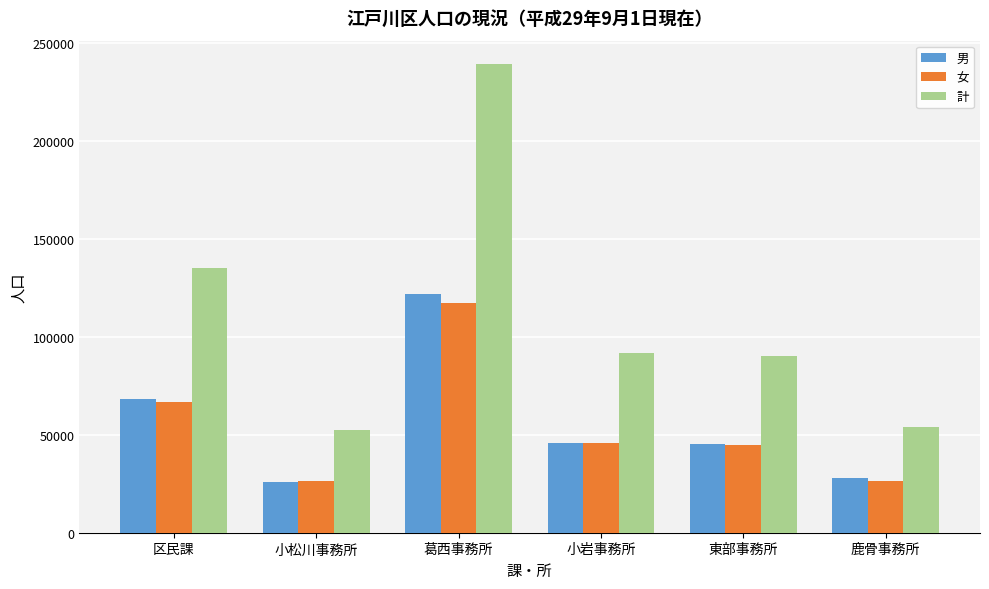

Which category has the highest value across all series?

葛西事務所